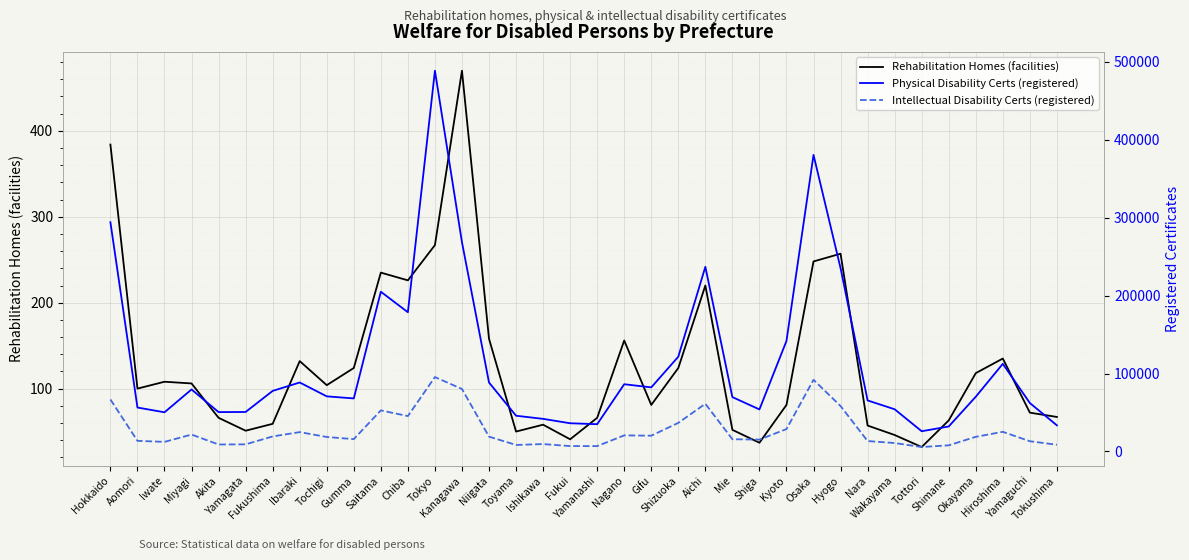

What is the label of the 1st point from the left?

Hokkaido